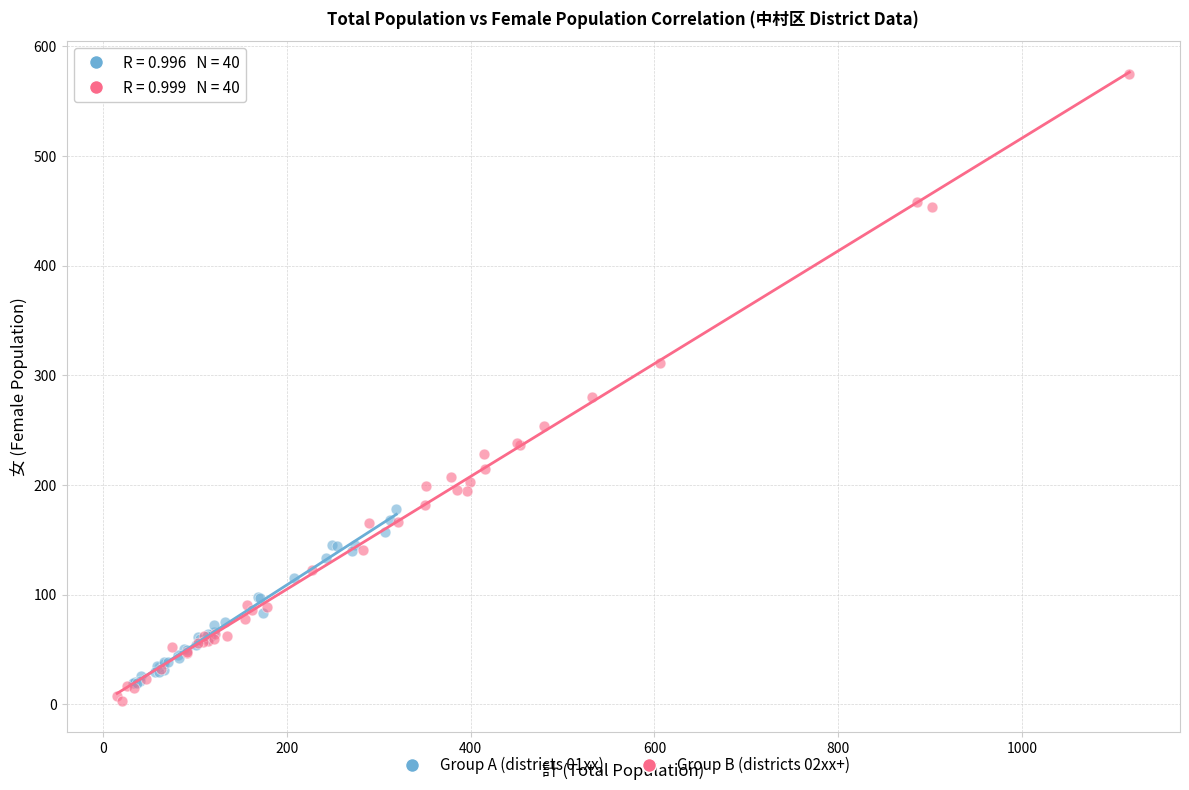

Which series has the widest spread of Y values?

Group B (districts 02xx+)